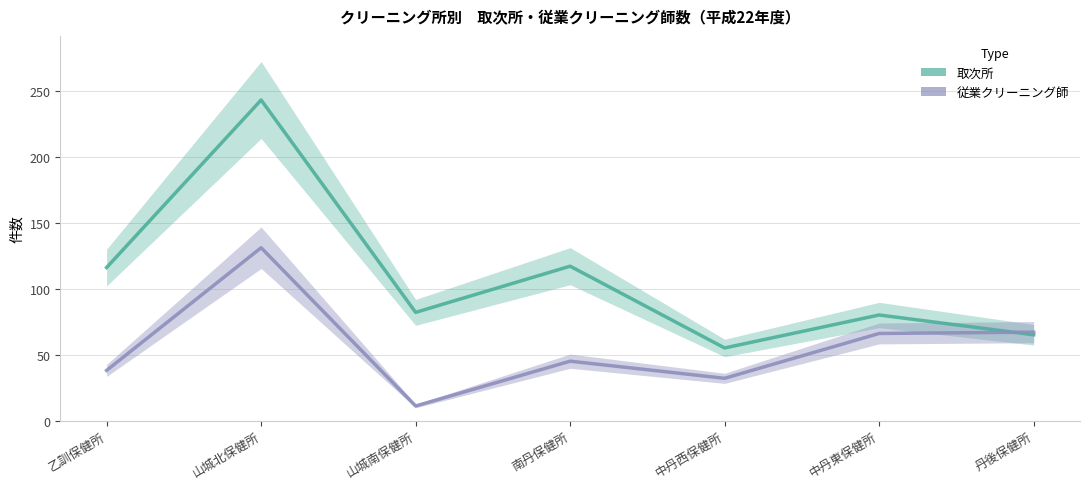

Is the value of 従業クリーニング師 at 山城南保健所 greater than the value of 取次所 at 丹後保健所?

No